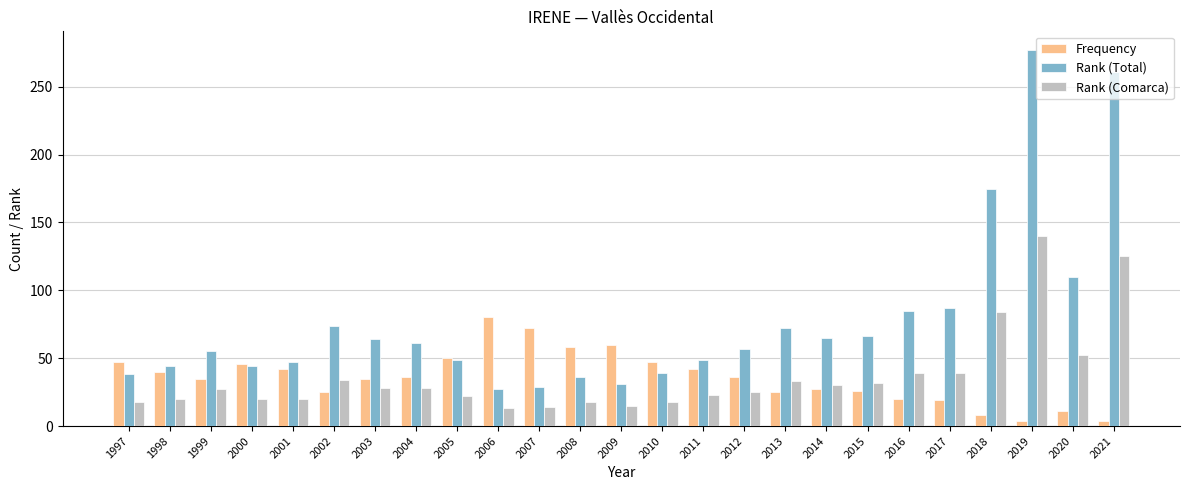

What are all the series names shown in the legend?

Frequency, Rank (Total), Rank (Comarca)